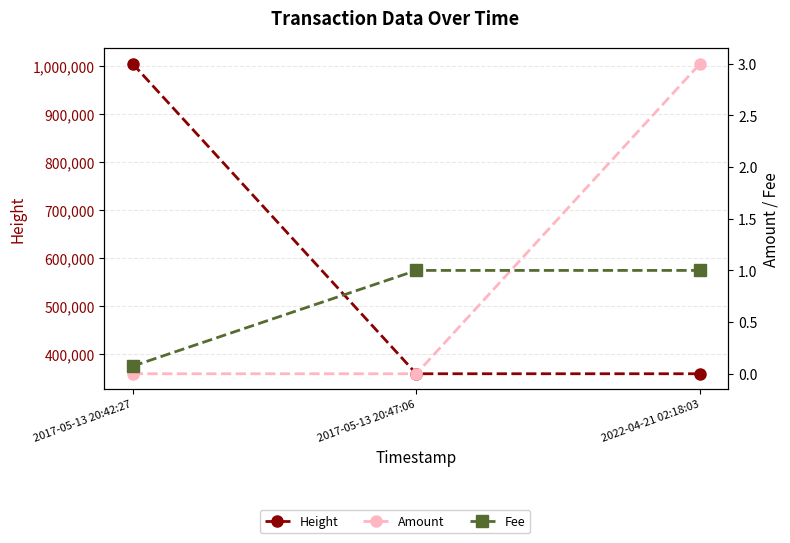

The value of Amount at 2017-05-13 20:42:27 is 0.0. True or false?

False